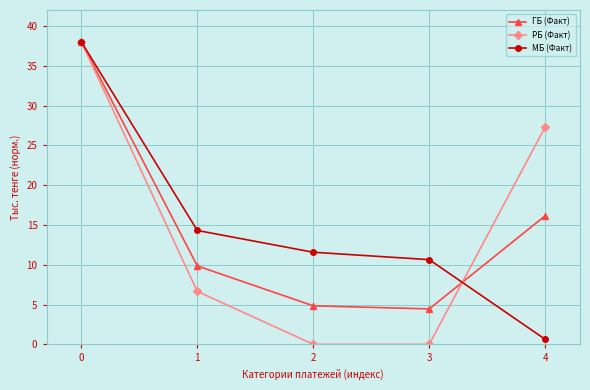

What is the difference between the ГБ (Факт) values at 4 and 1?

6.3